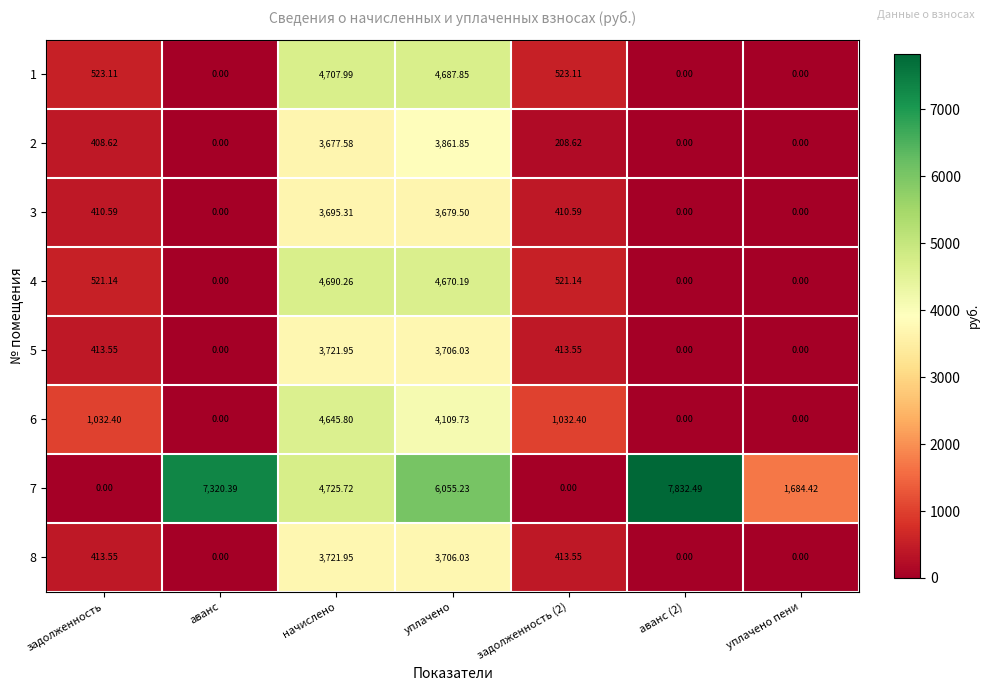

Is the value of 4 at аванс (2) greater than the value of 3 at начислено?

No